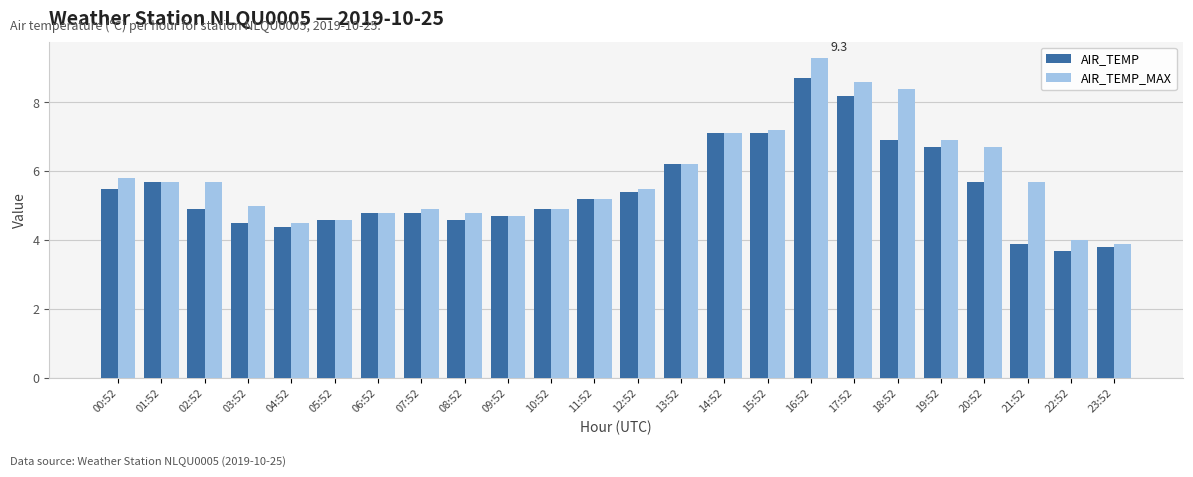

Reading left to right, what are all the values shown in this chart?

AIR_TEMP: 5.5	5.7	4.9	4.5	4.4	4.6	4.8	4.8	4.6	4.7	4.9	5.2	5.4	6.2	7.1	7.1	8.7	8.2	6.9	6.7	5.7	3.9	3.7	3.8
AIR_TEMP_MAX: 5.8	5.7	5.7	5.0	4.5	4.6	4.8	4.9	4.8	4.7	4.9	5.2	5.5	6.2	7.1	7.2	9.3	8.6	8.4	6.9	6.7	5.7	4.0	3.9